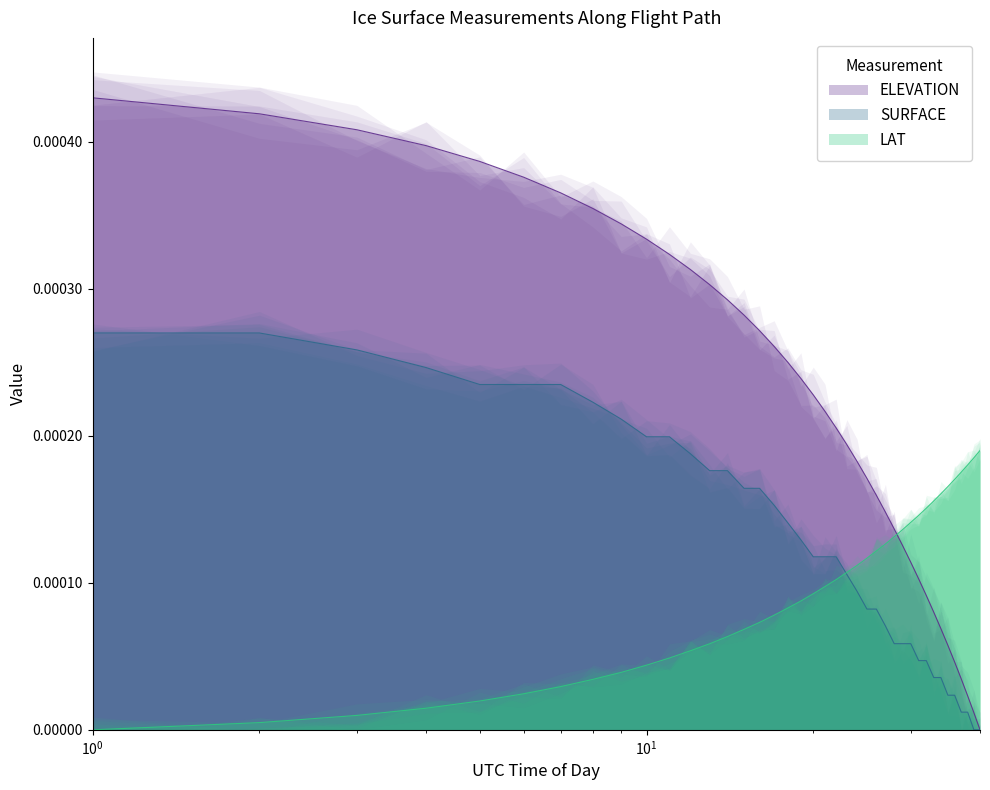

Which series has the largest total across all categories?

ELEVATION